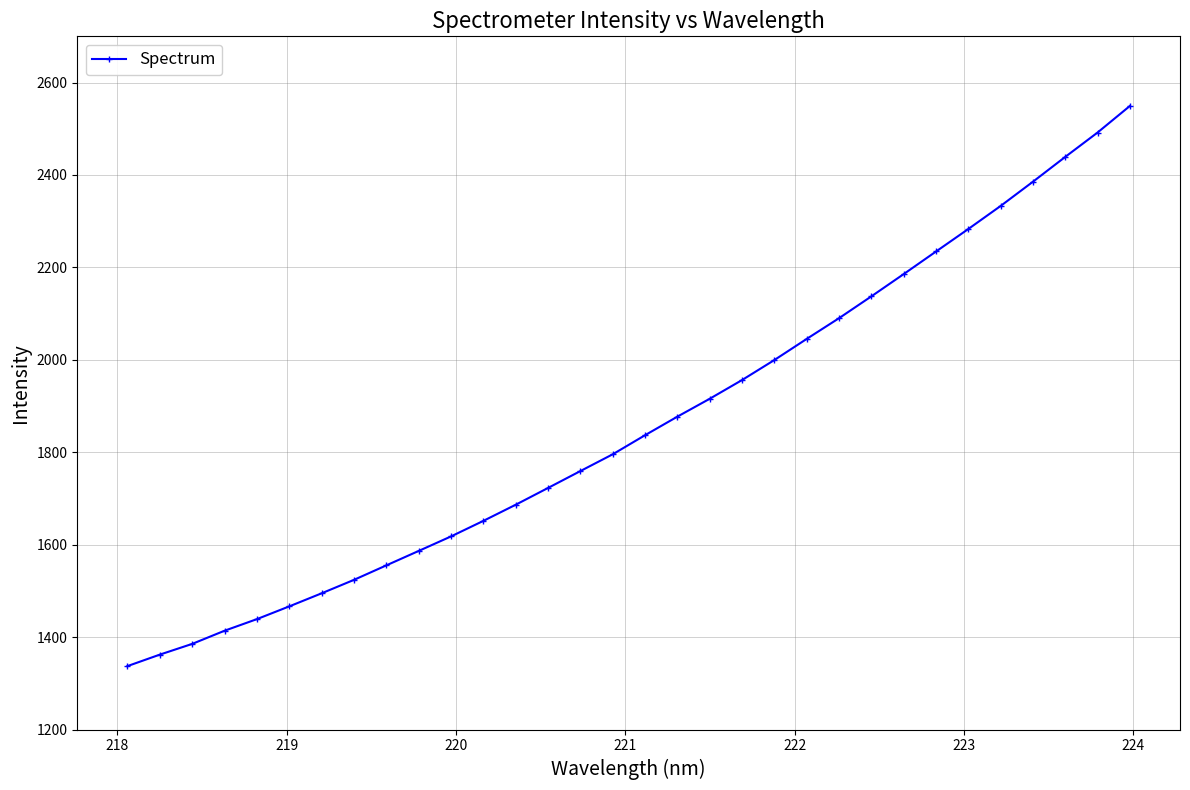

What is the sum of all values?

59560.5